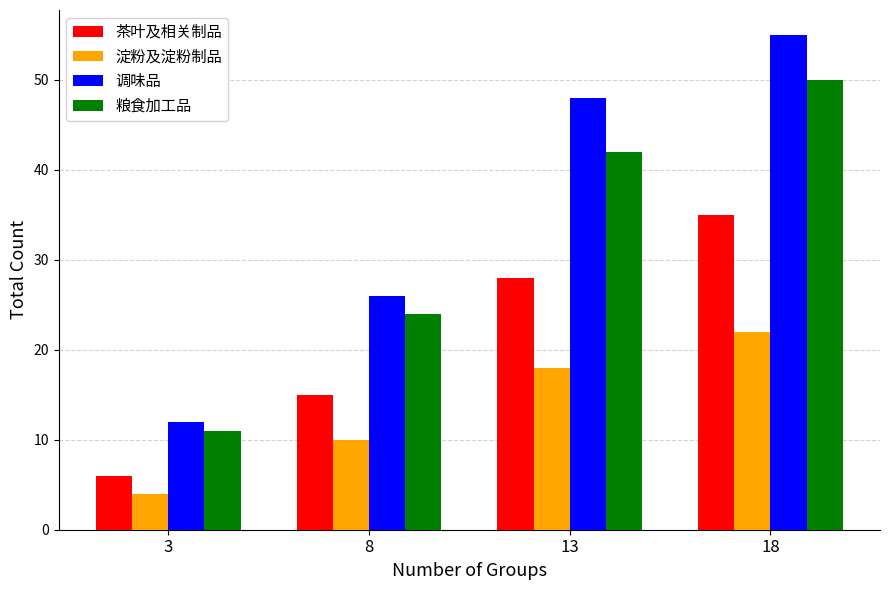

What is the value of the 淀粉及淀粉制品 bar at the 1st from the left?

4